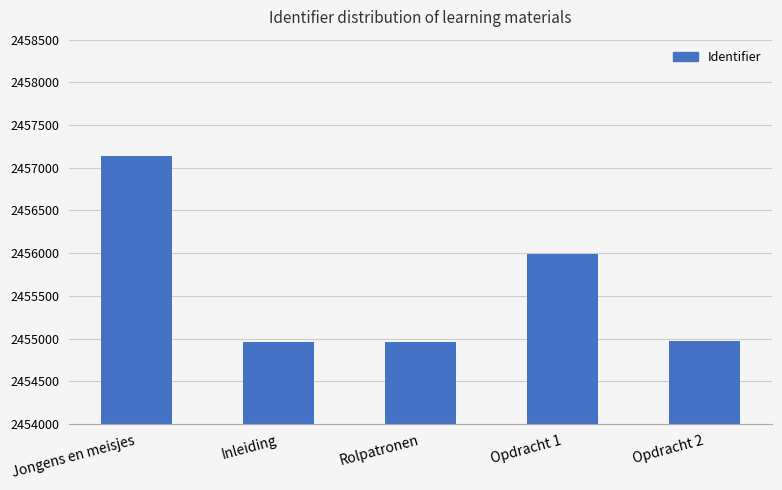

Approximately how many times larger is the value at Opdracht 1 compared to Rolpatronen?

1.0